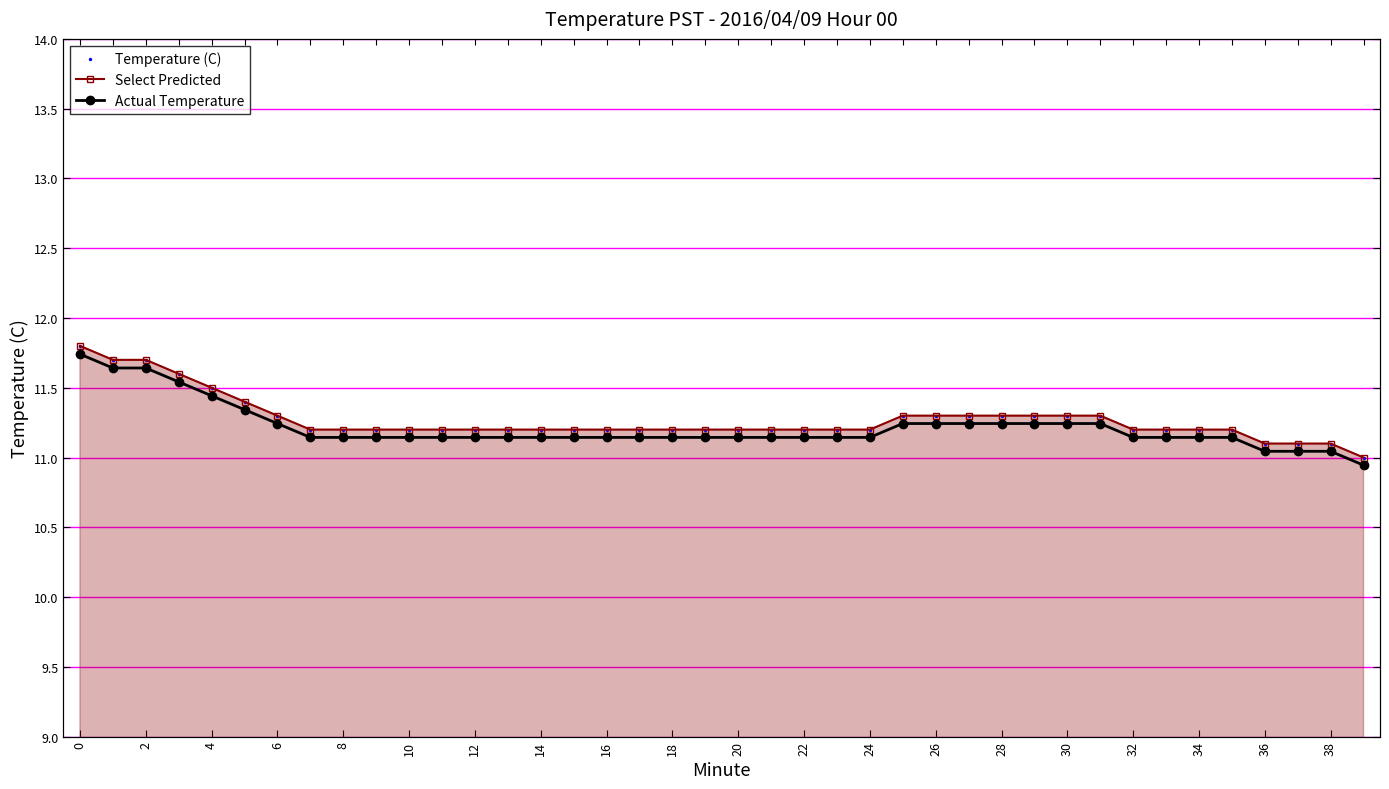

Which series reaches the minimum Y coordinate?

Actual Temperature